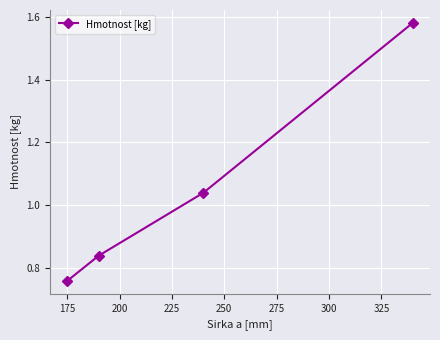

True or false: the data has more than 0 interior local peaks.

False